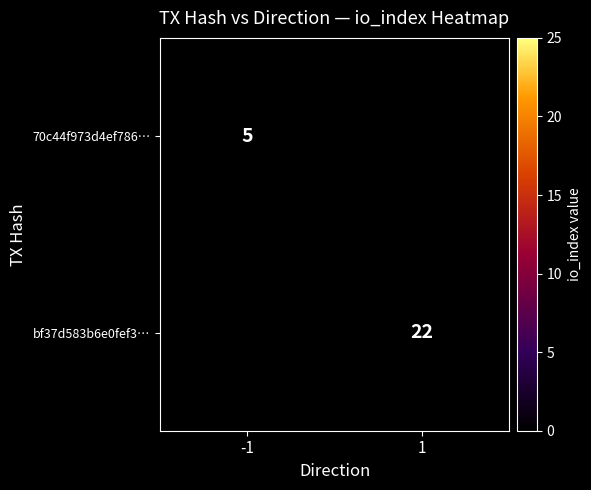

True or false: 70c44f973d4ef786… has a value of 5 at -1.

True